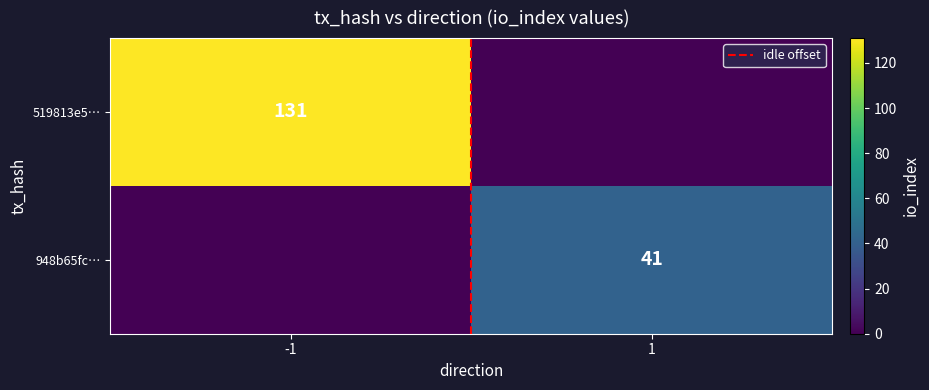

What is the sum of all 519813e5… values?

131